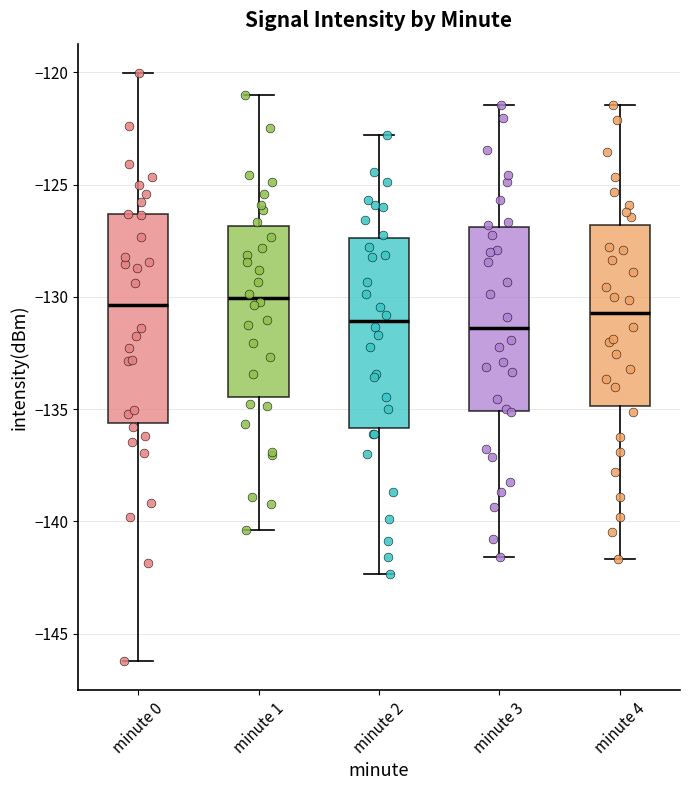

Which box is the tallest, from its lower edge to its upper edge?

minute 0